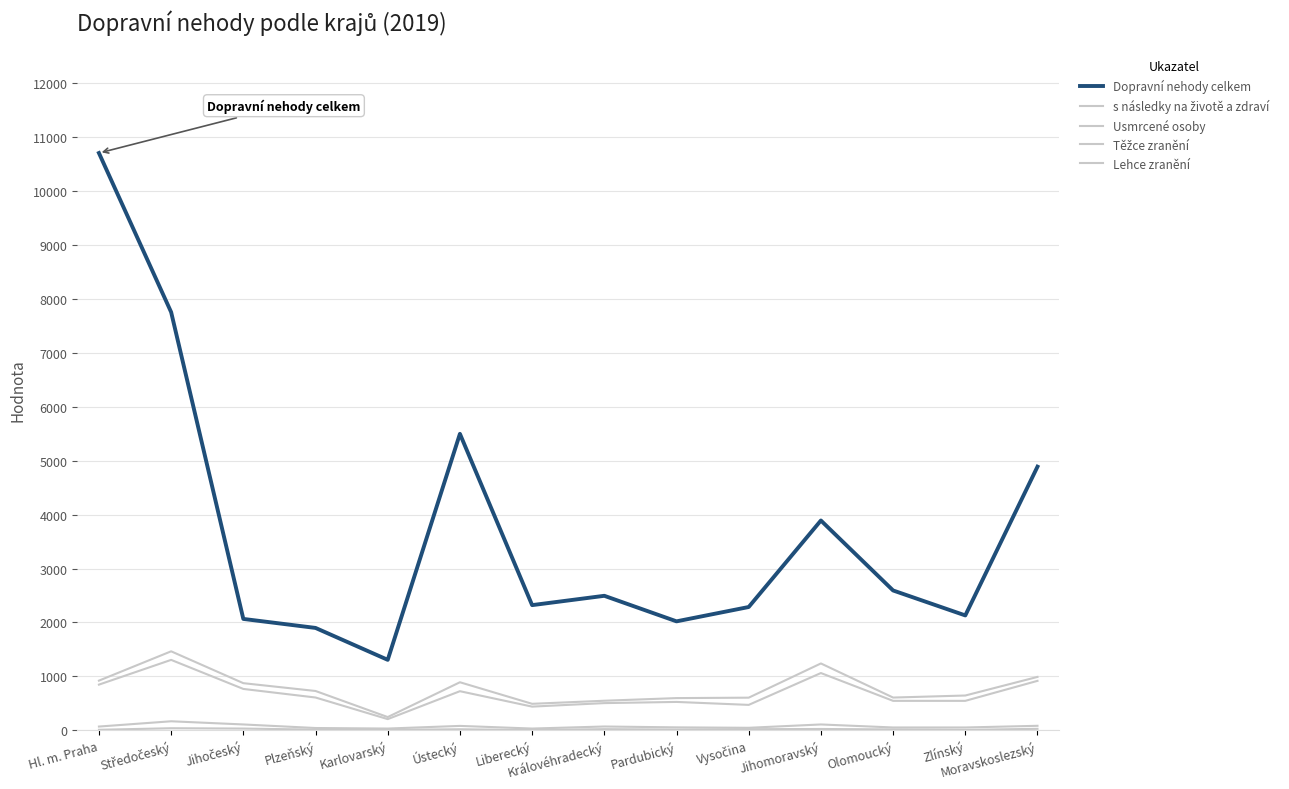

The value of s následky na životě a zdraví at Moravskoslezský is 1643. True or false?

False